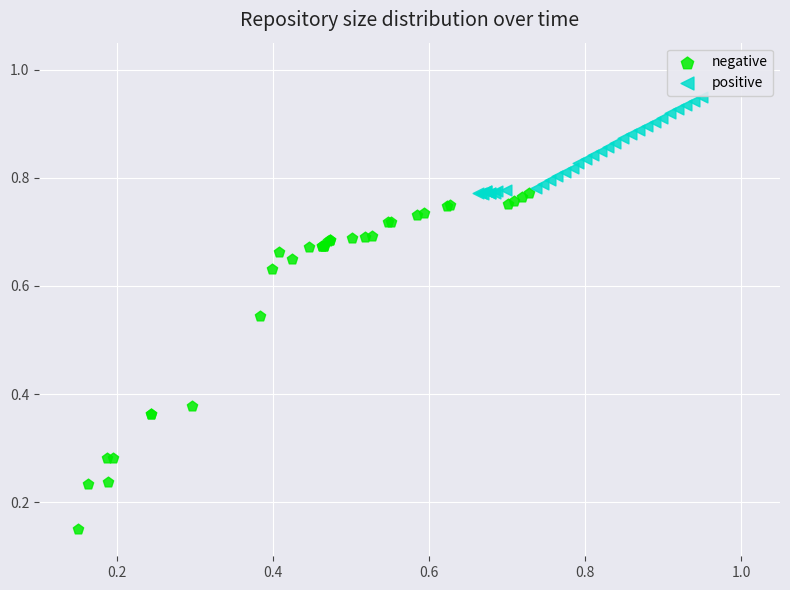

Which series contains the lowest Y value?

negative